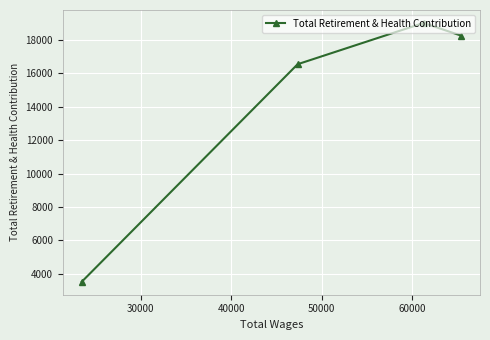

What is the minimum value shown in the chart?

3520